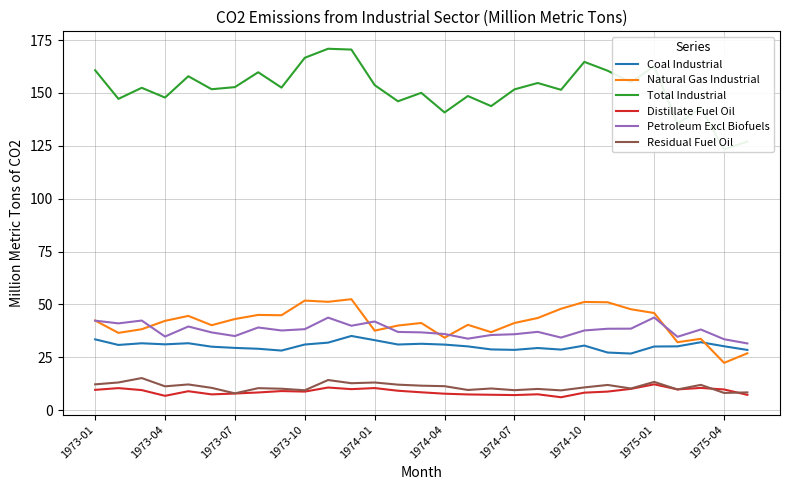

Reading left to right, transcribe all the data shown in this chart.

Coal Industrial: 33.5	30.8	31.6	31.1	31.6	30.0	29.4	29.0	28.2	31.0	31.9	35.1	33.1	31.0	31.4	31.0	30.2	28.7	28.5	29.4	28.6	30.5	27.2	26.8	30.1	30.2	32.1	30.2	28.5
Natural Gas Industrial: 42.4	36.5	38.3	42.2	44.6	40.2	43.1	45.0	44.9	51.8	51.2	52.5	37.6	40.0	41.2	34.3	40.4	36.9	41.2	43.6	47.9	51.2	51.0	47.7	45.9	32.1	33.7	22.4	26.9
Total Industrial: 160.7	147.2	152.4	147.8	157.9	151.7	152.7	159.8	152.5	166.6	170.9	170.5	153.7	146.0	150.0	140.8	148.5	143.7	151.7	154.7	151.5	164.7	160.5	155.0	162.6	135.4	143.0	123.3	127.0
Distillate Fuel Oil: 9.6	10.4	9.5	6.8	9.0	7.5	7.9	8.4	9.0	8.8	10.7	9.9	10.4	9.2	8.4	7.8	7.4	7.3	7.1	7.5	6.1	8.3	8.8	10.1	12.2	9.8	10.5	9.8	7.2
Petroleum Excl Biofuels: 42.3	41.0	42.4	34.8	39.6	36.8	35.0	39.1	37.7	38.3	43.8	39.9	41.9	37.0	36.8	36.0	33.8	35.5	35.9	37.0	34.3	37.7	38.5	38.5	43.8	34.7	38.1	33.5	31.6
Residual Fuel Oil: 12.2	13.1	15.2	11.3	12.2	10.6	8.0	10.4	10.1	9.4	14.2	12.7	13.1	12.1	11.6	11.3	9.6	10.2	9.5	10.0	9.4	10.8	11.9	10.3	13.4	9.8	12.0	8.2	8.4